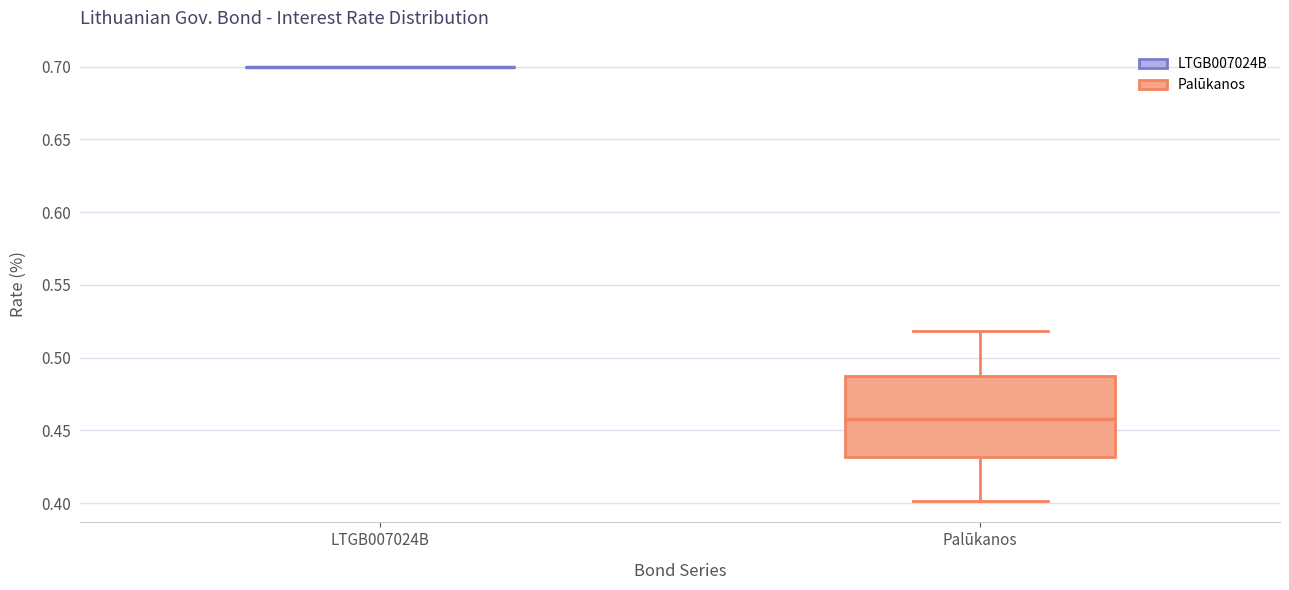

Reading left to right, read every box against the y-axis: the position of its median line, the range the box covers, and the ends of its whiskers. The values are not printed on the chart, so give them approximately, as read against the axis.

LTGB007024B: box collapsed to a line at 0.700, whiskers 0.700 to 0.700
Palūkanos: median 0.460, box 0.430 to 0.485, whiskers 0.400 to 0.520